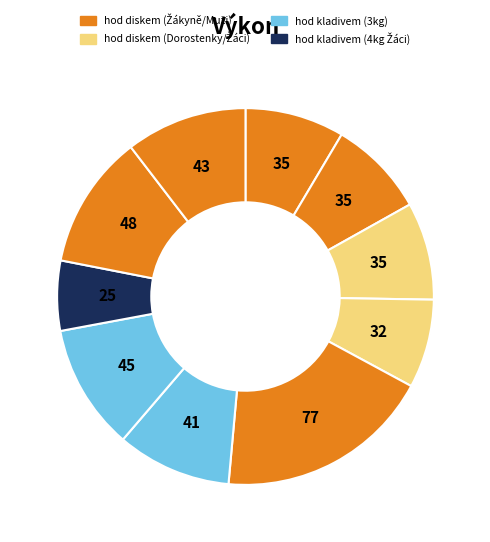

Count the number of slices in the pie.

10